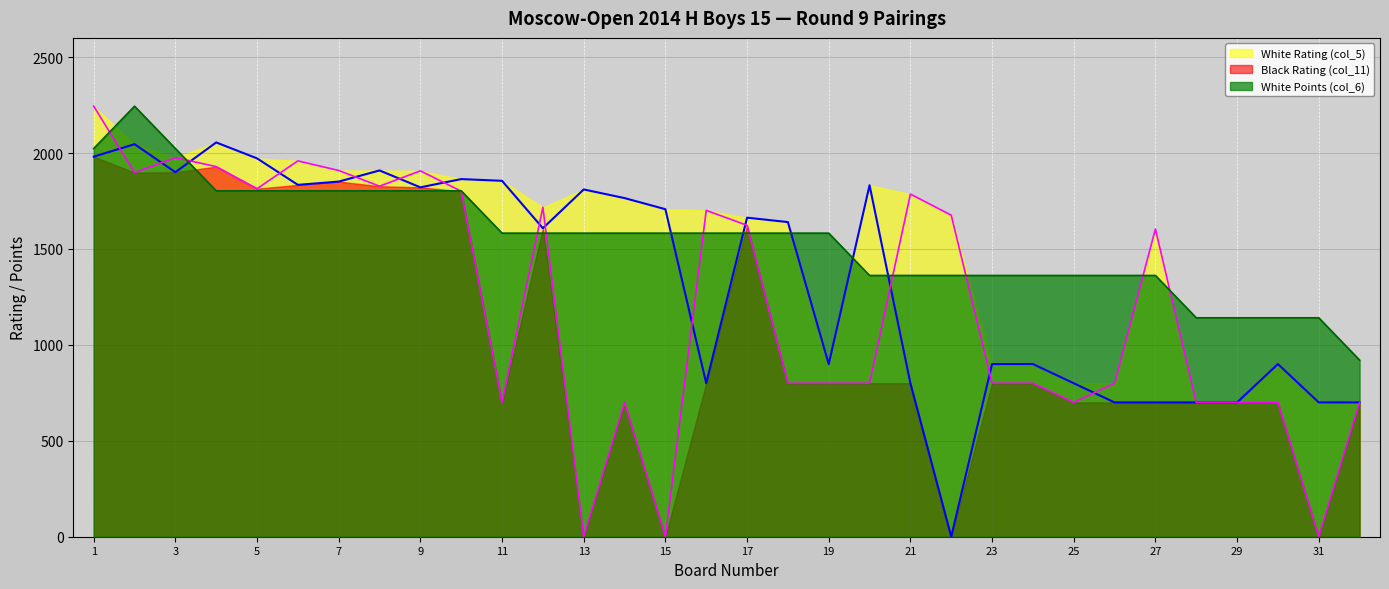

What is the average value of the White Points (col_6) series?

1547.8